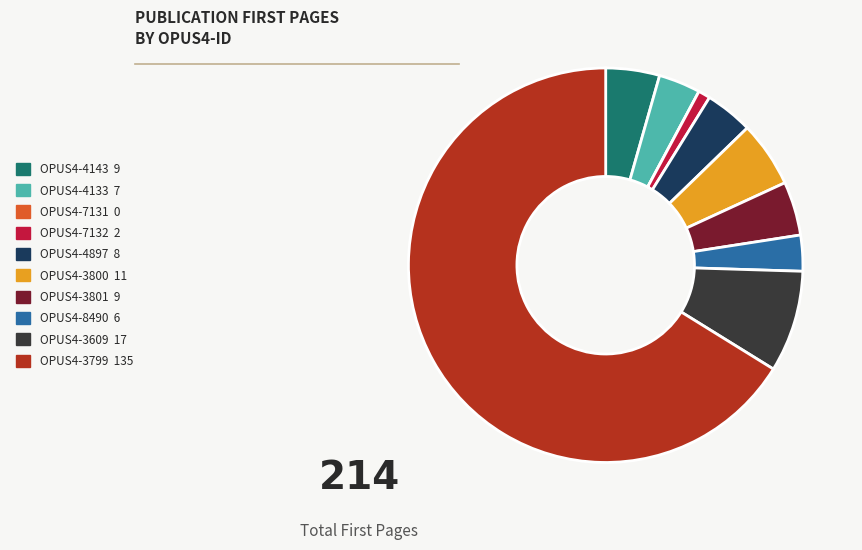

Is OPUS4-8490 the majority of the pie?

No